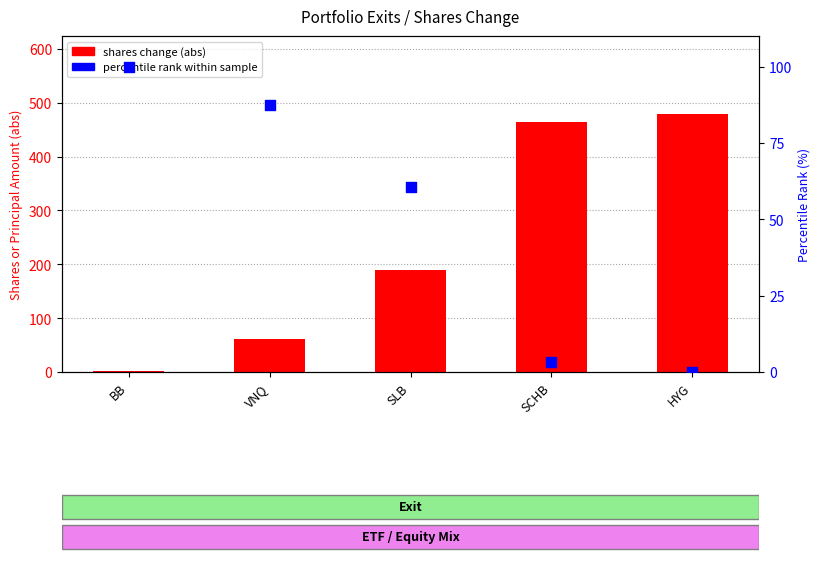

Which series has the widest spread of Y values?

shares change (abs)